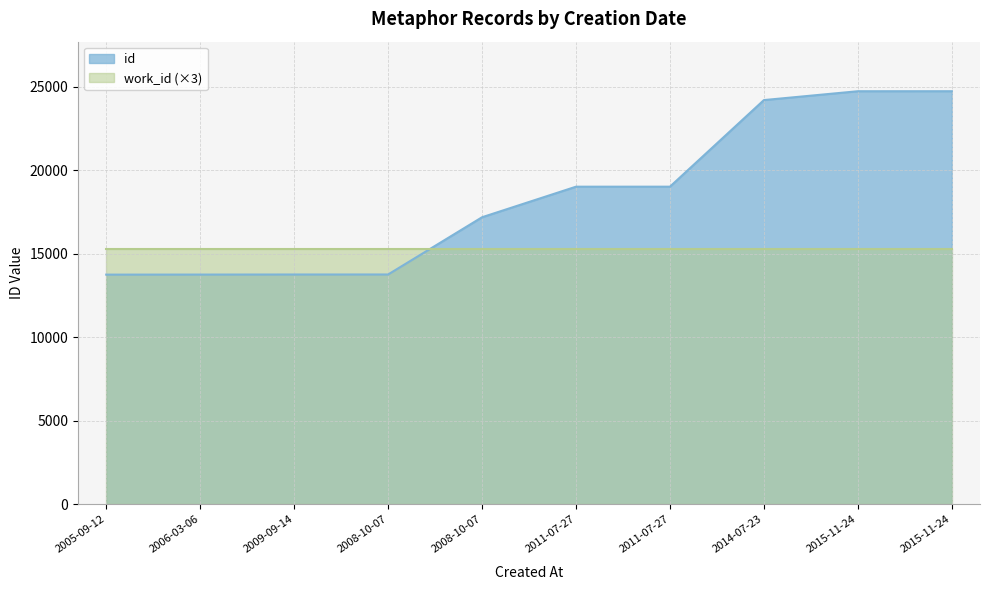

How many categories are shown in the chart?

10